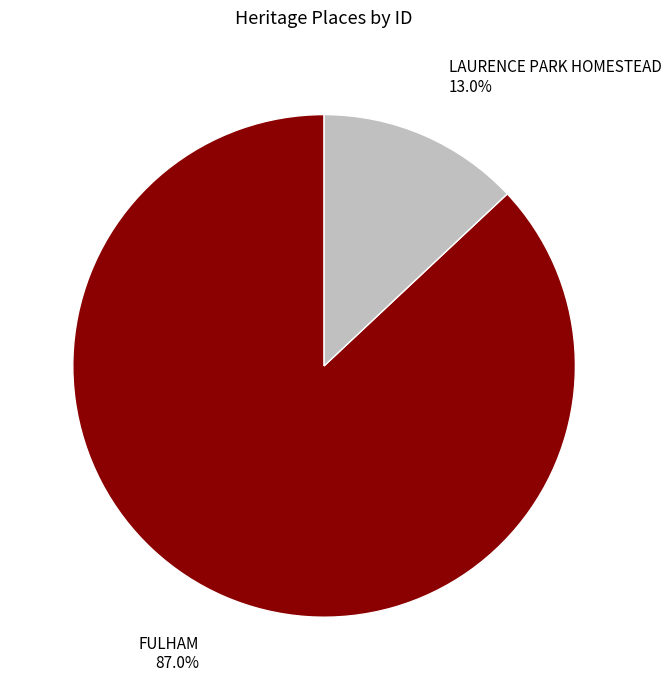

What percentage do FULHAM and LAURENCE PARK HOMESTEAD together represent?

100.0%